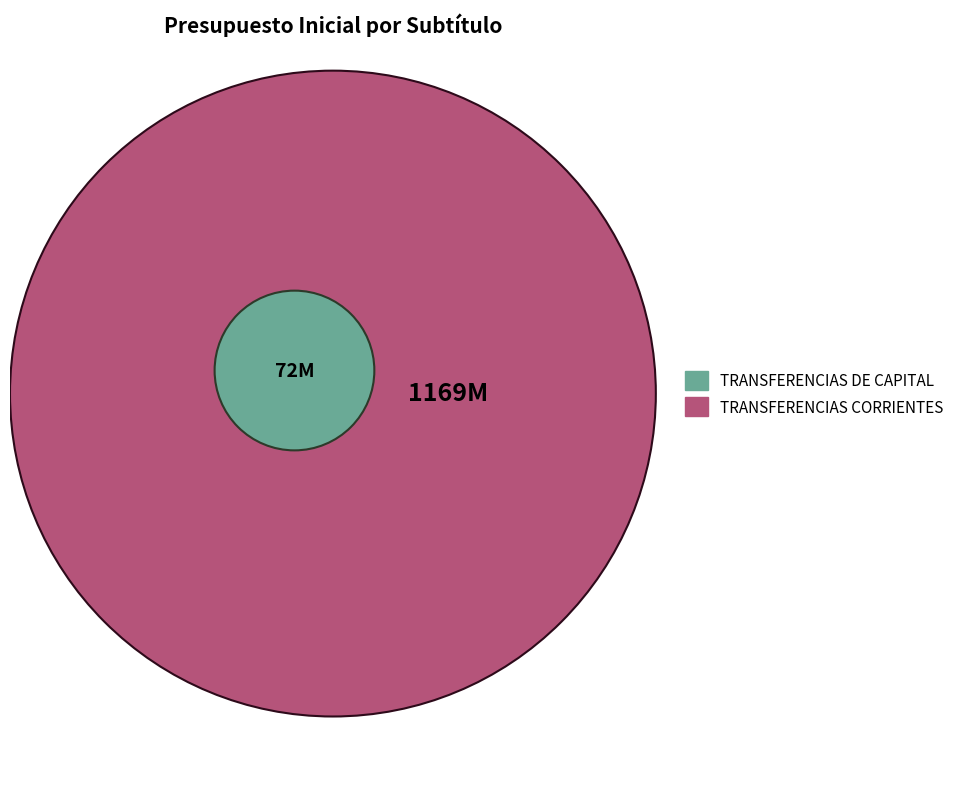

Between TRANSFERENCIAS CORRIENTES and TRANSFERENCIAS DE CAPITAL, which is larger?

TRANSFERENCIAS CORRIENTES